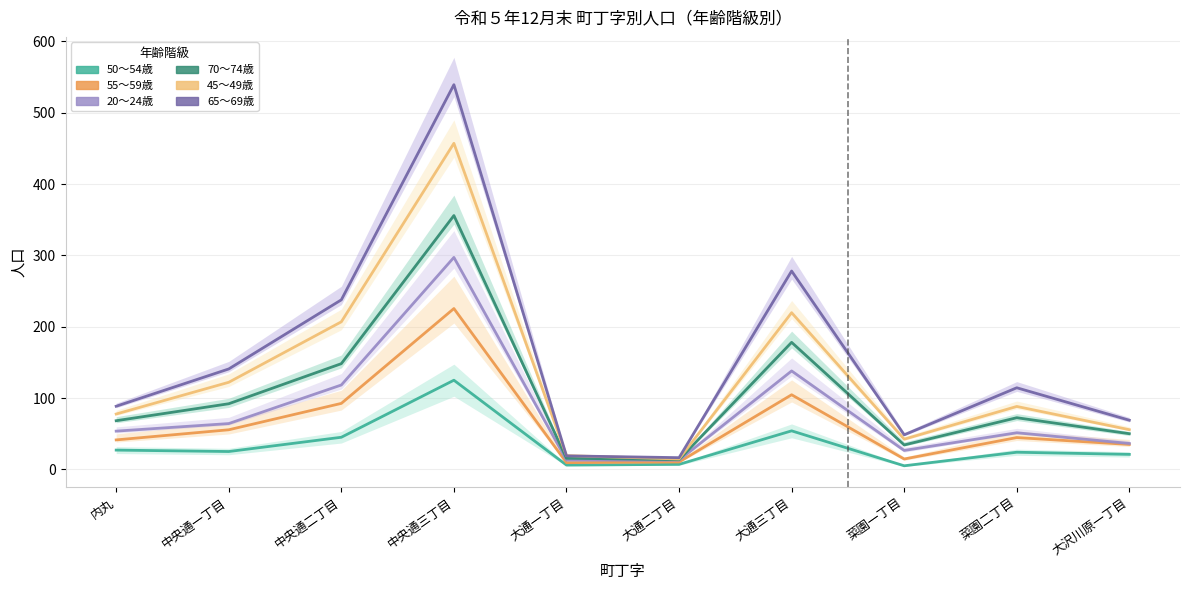

Which category has the lowest value in the 45～49歳 series?

大通二丁目